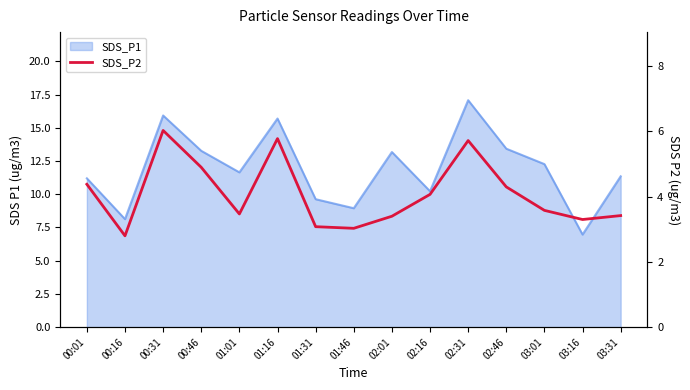

Reading right to left, extract all data points from this chart.

03:31=3.4	03:16=3.3	03:01=3.6	02:46=4.3	02:31=5.7	02:16=4.1	02:01=3.4	01:46=3.0	01:31=3.1	01:16=5.8	01:01=3.5	00:46=4.9	00:31=6.0	00:16=2.8	00:01=4.4